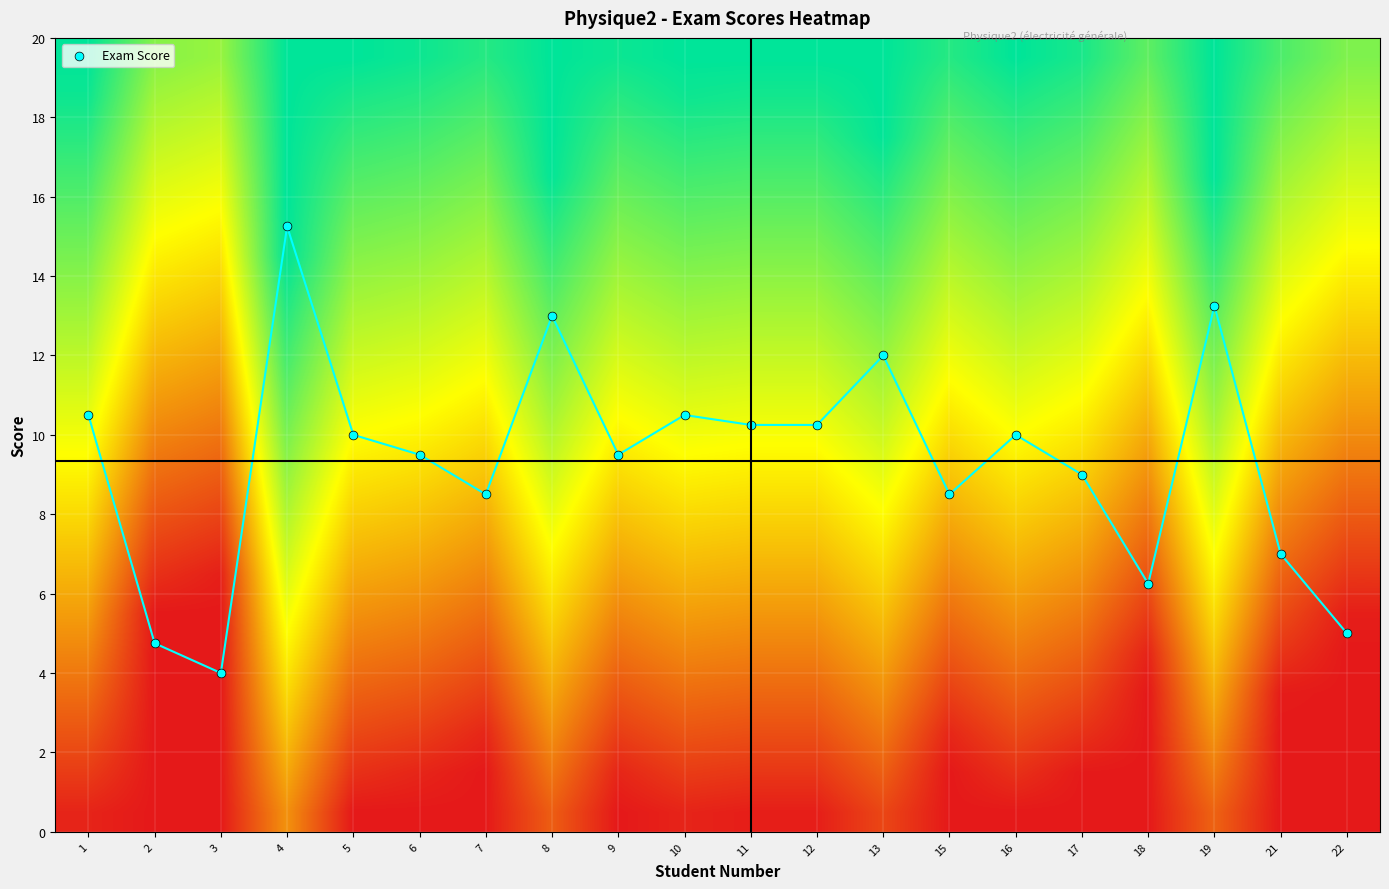

At which category does the chart reach its minimum across all series?

2